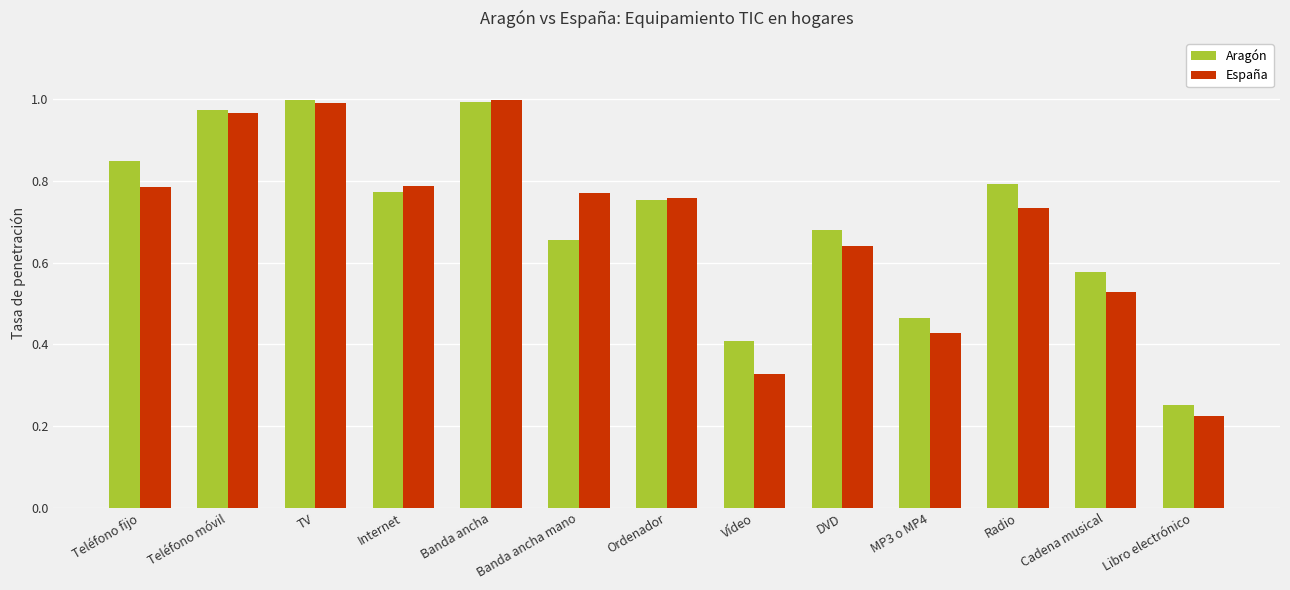

What is the sum of the Aragón values at Cadena musical and Internet?

1.3